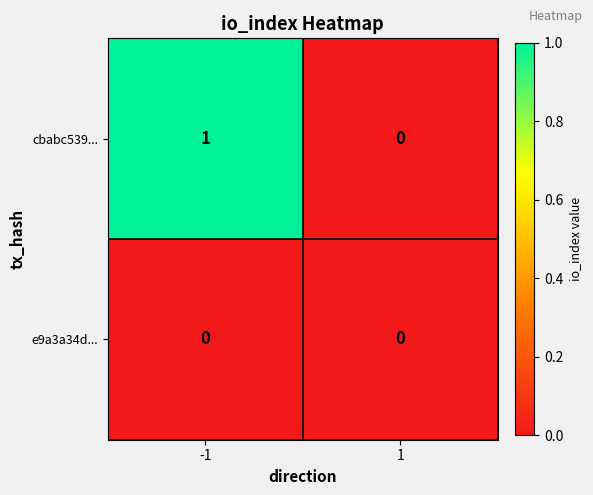

The value of cbabc539... at -1 is 1. True or false?

True